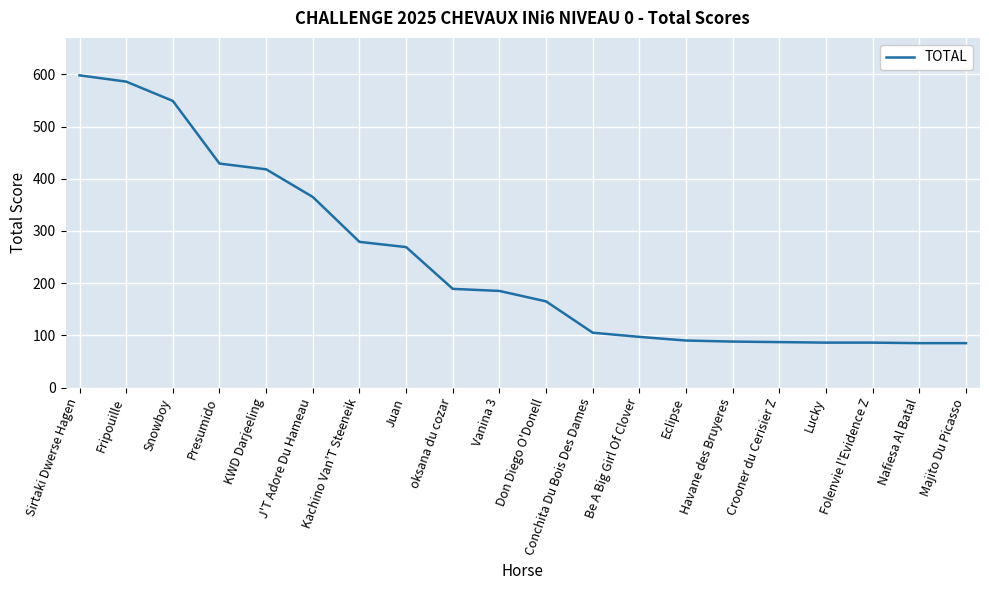

What is the difference between the maximum and minimum values?

513